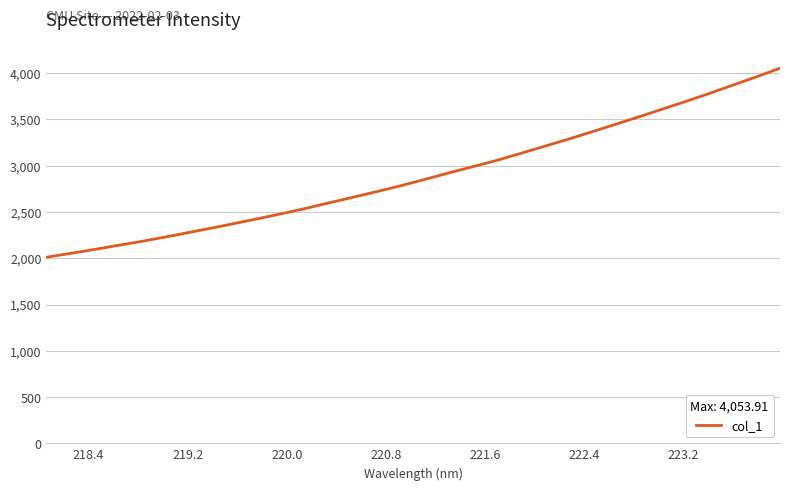

What is the difference between the maximum and minimum values?

2042.9